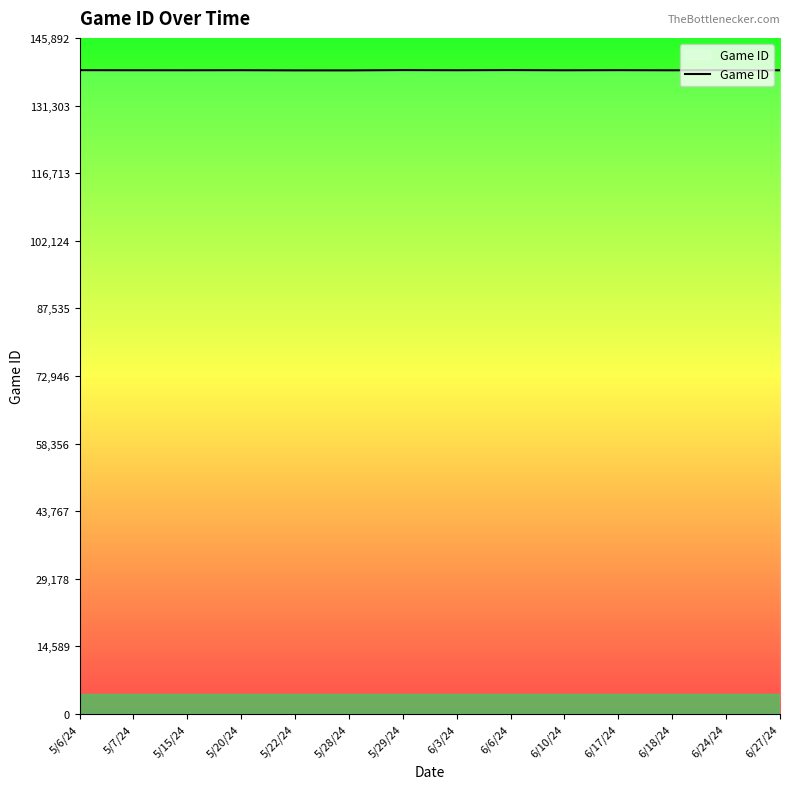

Approximately how many times larger is the value at 6/18/24 compared to 5/22/24?

1.0